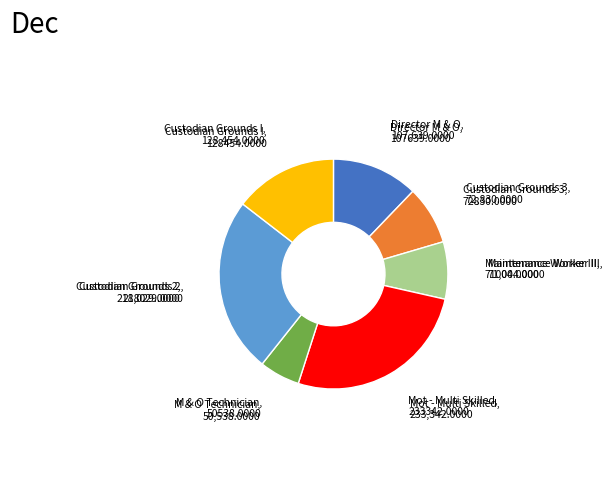

Is there a majority slice in this chart?

No